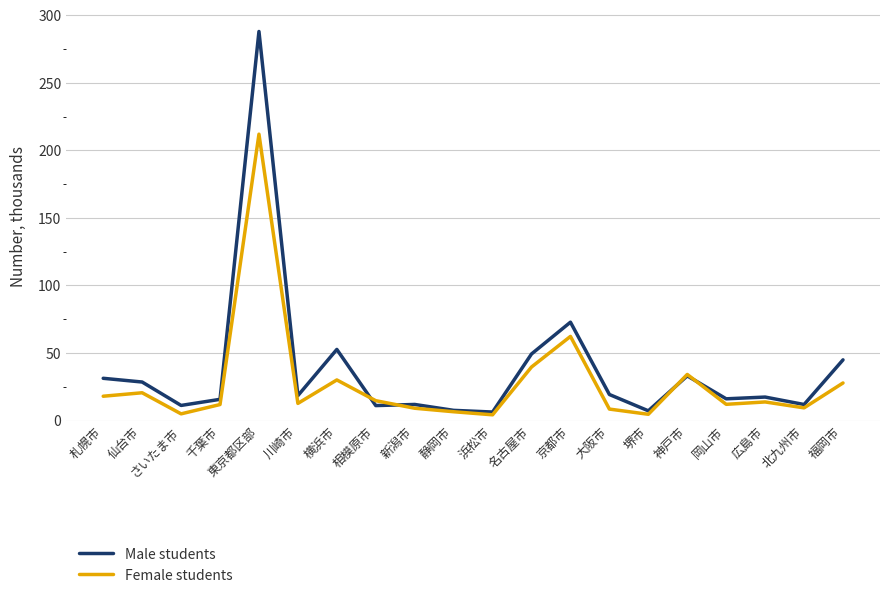

Which series has the widest spread of values?

Male students